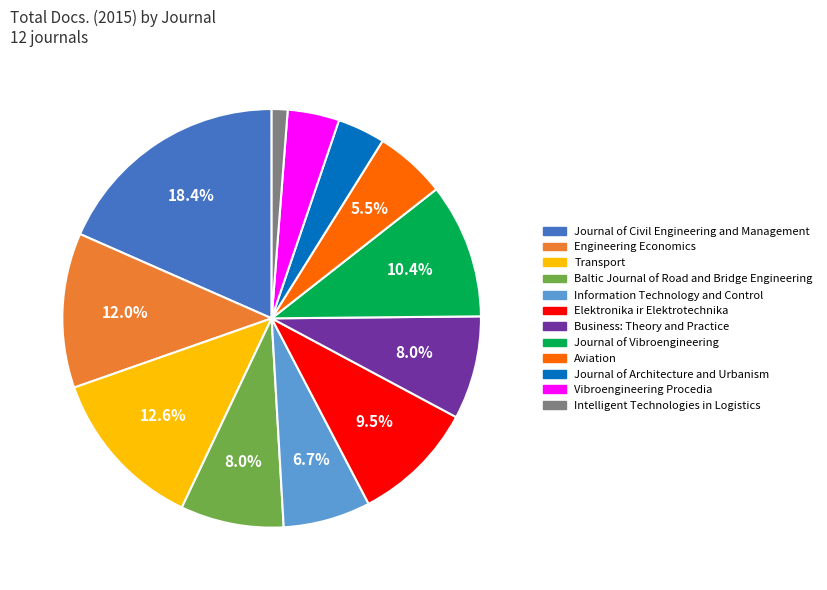

What percentage do Journal of Civil Engineering and Management and Business: Theory and Practice together represent?

26.4%